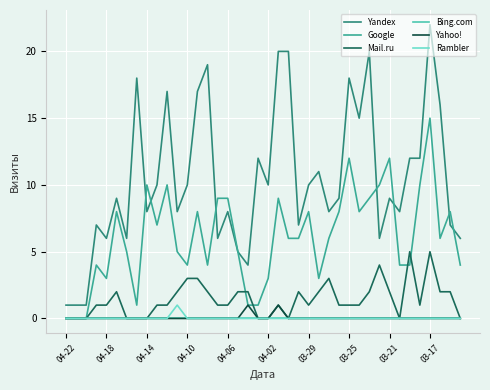

Which series has the largest range (max minus min)?

Yandex